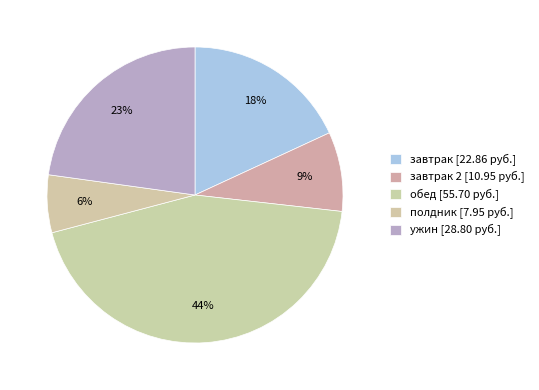

How many segments does this pie chart have?

5